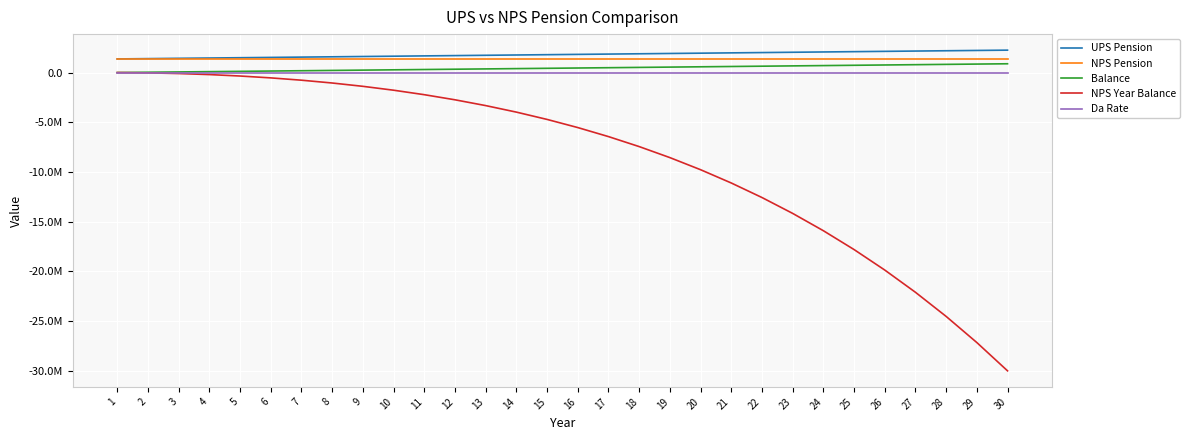

Rank the series by their maximum value, from highest to lowest.

UPS Pension, NPS Pension, Balance, Da Rate, NPS Year Balance